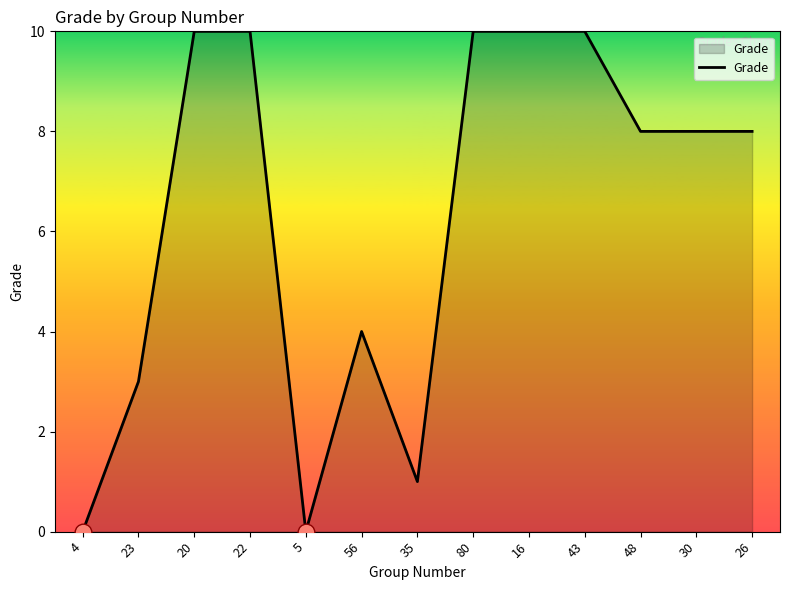

What is the difference between the values at 80 and 23?

7